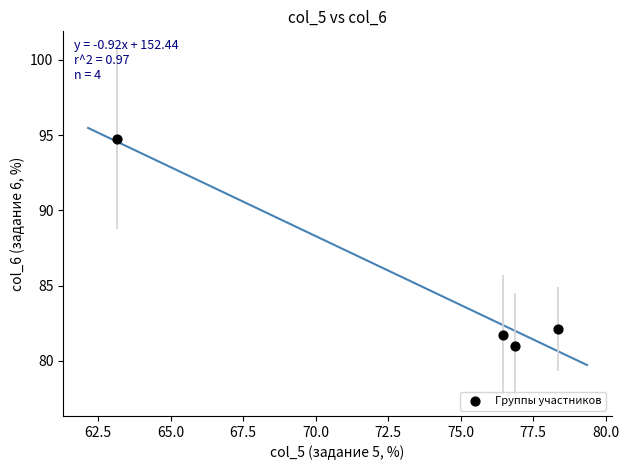

What Y value in the scatter plot is closest to 87?

82.1